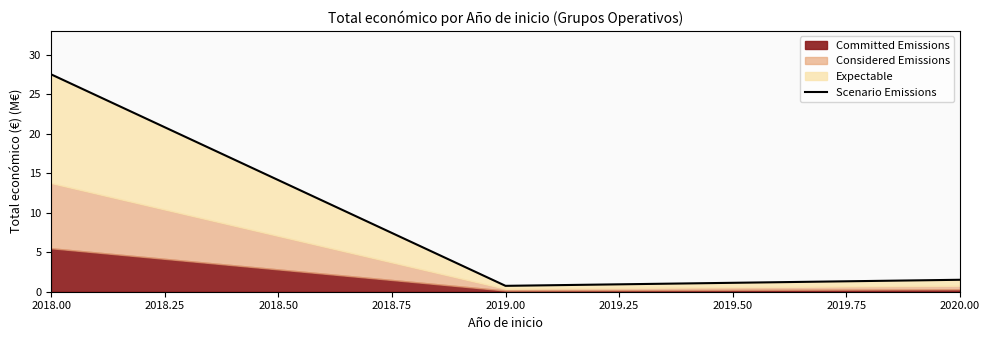

True or false: the data shows 0.3 at 2020.00.

False